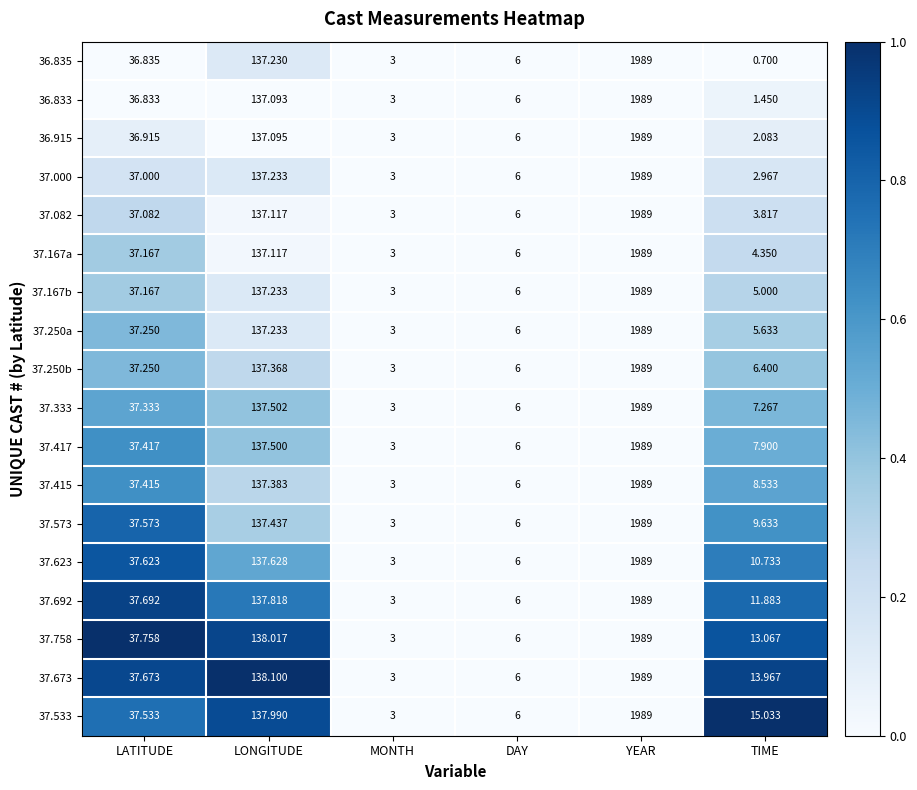

Where does the 37.623 series first go above 37?

LATITUDE